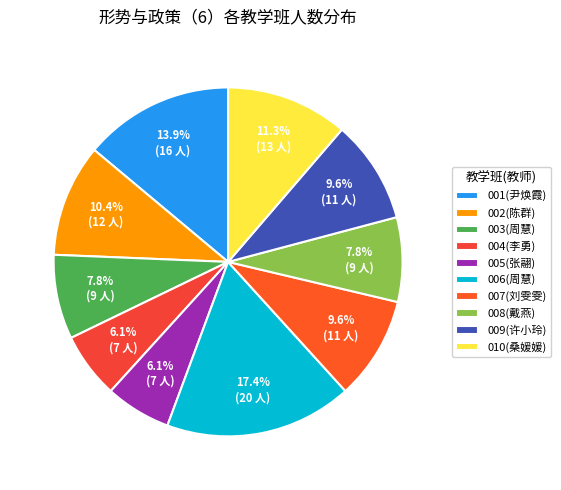

Count the number of slices in the pie.

10